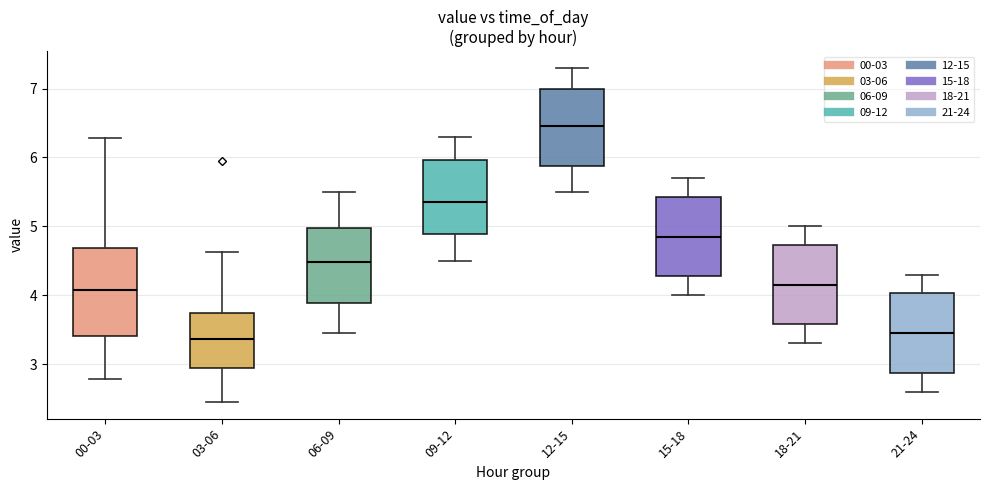

Reading left to right, read every box against the y-axis: the position of its median line, the range the box covers, and the ends of its whiskers. The values are not printed on the chart, so give them approximately, as read against the axis.

00-03: median 4.1, box 3.4 to 4.7, whiskers 2.8 to 6.3
03-06: median 3.4, box 2.9 to 3.7, whiskers 2.5 to 4.6
06-09: median 4.5, box 3.9 to 5.0, whiskers 3.5 to 5.5
09-12: median 5.4, box 4.9 to 6.0, whiskers 4.5 to 6.3
12-15: median 6.5, box 5.9 to 7.0, whiskers 5.5 to 7.3
15-18: median 4.9, box 4.3 to 5.4, whiskers 4.0 to 5.7
18-21: median 4.2, box 3.6 to 4.7, whiskers 3.3 to 5.0
21-24: median 3.5, box 2.9 to 4.0, whiskers 2.6 to 4.3